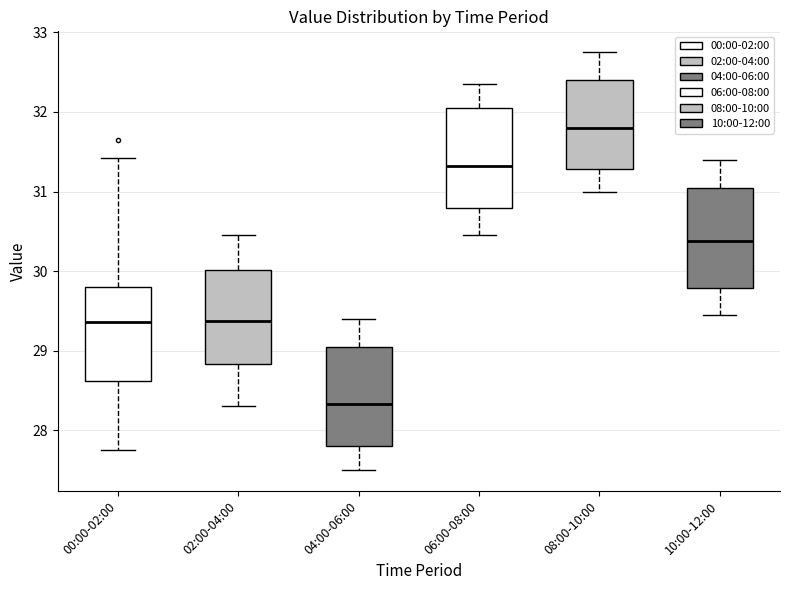

Reading left to right, read every box against the y-axis: the position of its median line, the range the box covers, and the ends of its whiskers. The values are not printed on the chart, so give them approximately, as read against the axis.

00:00-02:00: median 29.4, box 28.6 to 29.8, whiskers 27.8 to 31.4
02:00-04:00: median 29.4, box 28.8 to 30.0, whiskers 28.3 to 30.5
04:00-06:00: median 28.3, box 27.8 to 29.1, whiskers 27.5 to 29.4
06:00-08:00: median 31.3, box 30.8 to 32.1, whiskers 30.5 to 32.4
08:00-10:00: median 31.8, box 31.3 to 32.4, whiskers 31.0 to 32.8
10:00-12:00: median 30.4, box 29.8 to 31.1, whiskers 29.5 to 31.4